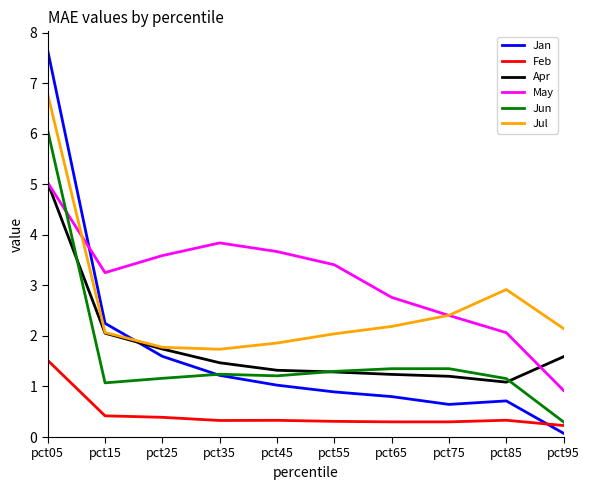

Which series has the largest range (max minus min)?

Jan